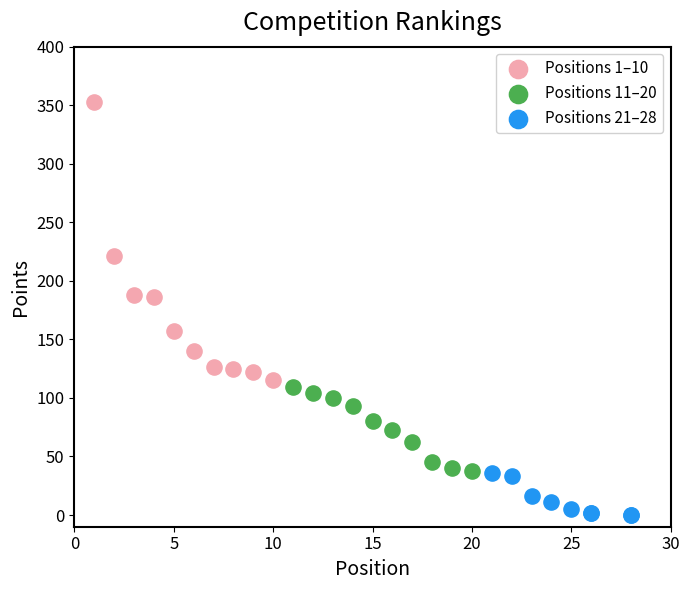

Which series has the largest Y range (max minus min)?

Positions 1–10